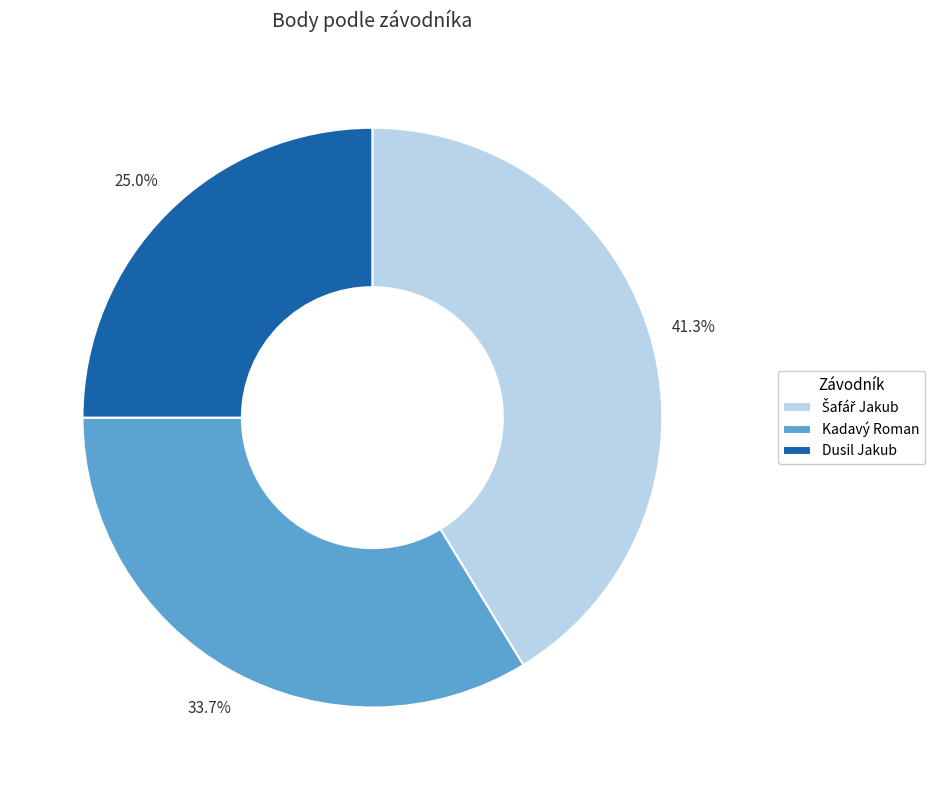

What percentage is NOT represented by Kadavý Roman?

66.3%